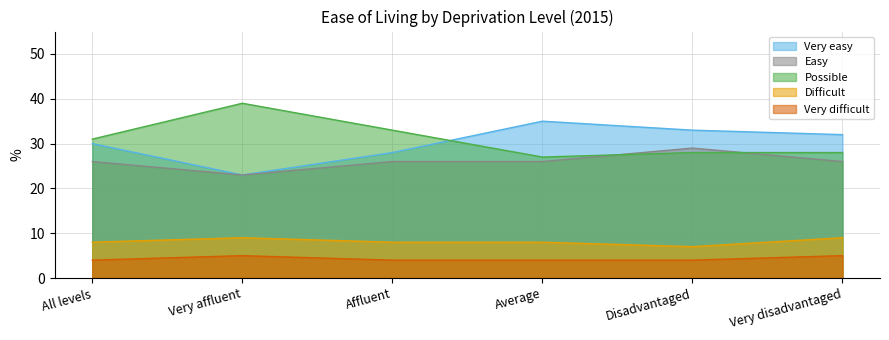

Between All levels and Very affluent, which is larger?

All levels